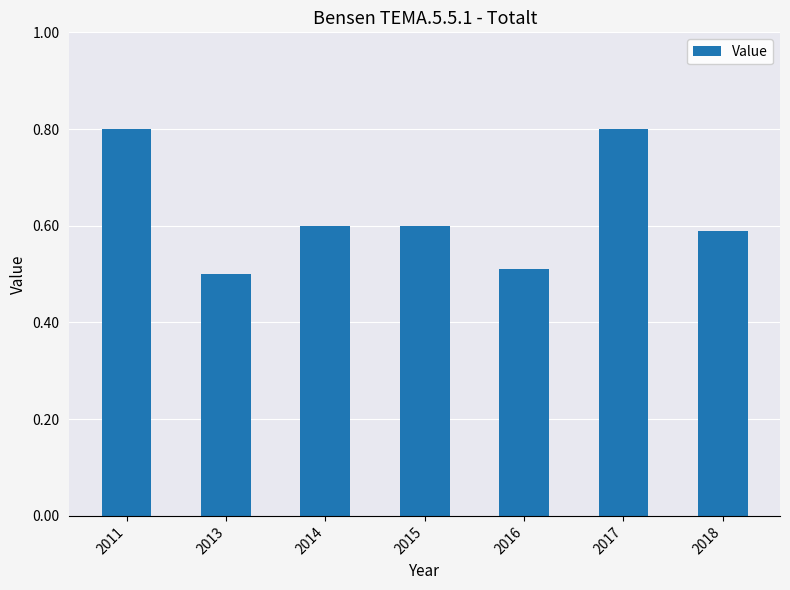

Which has a higher value, 2015 or 2017?

2017